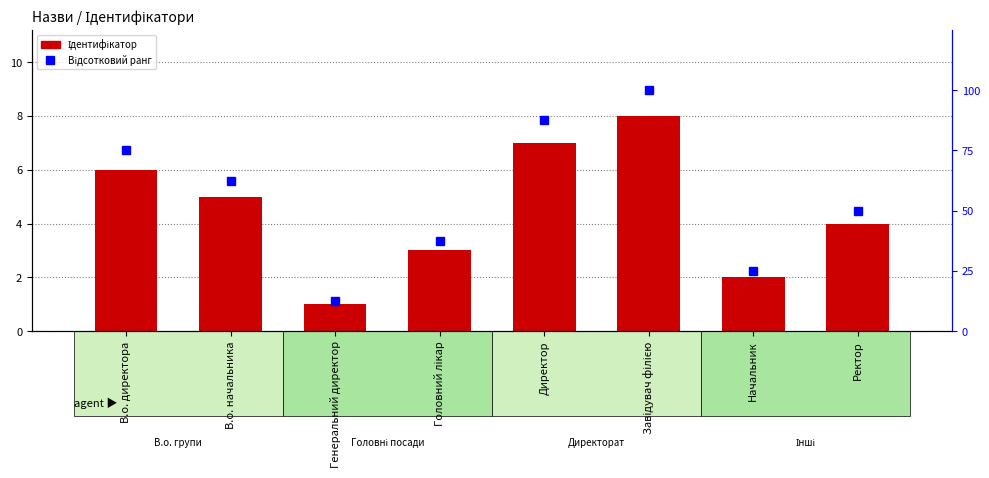

The value of Ідентифікатор at Директор is 7.0. True or false?

True